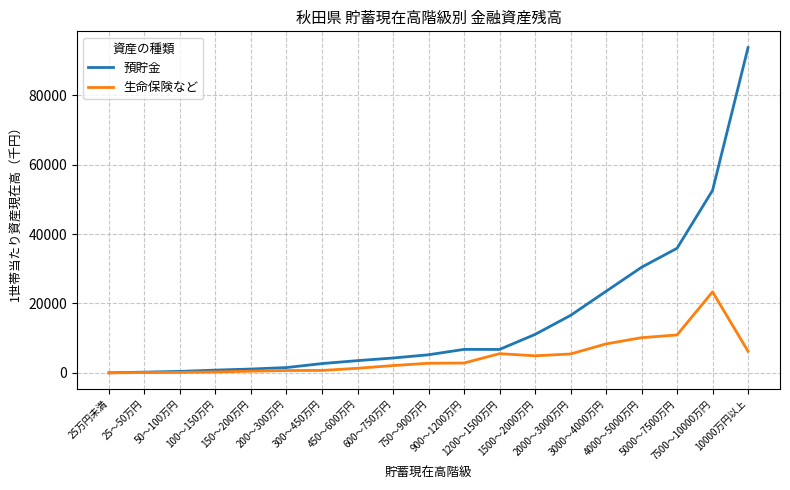

Read the 生命保険など value at 1500～2000万円.

4932